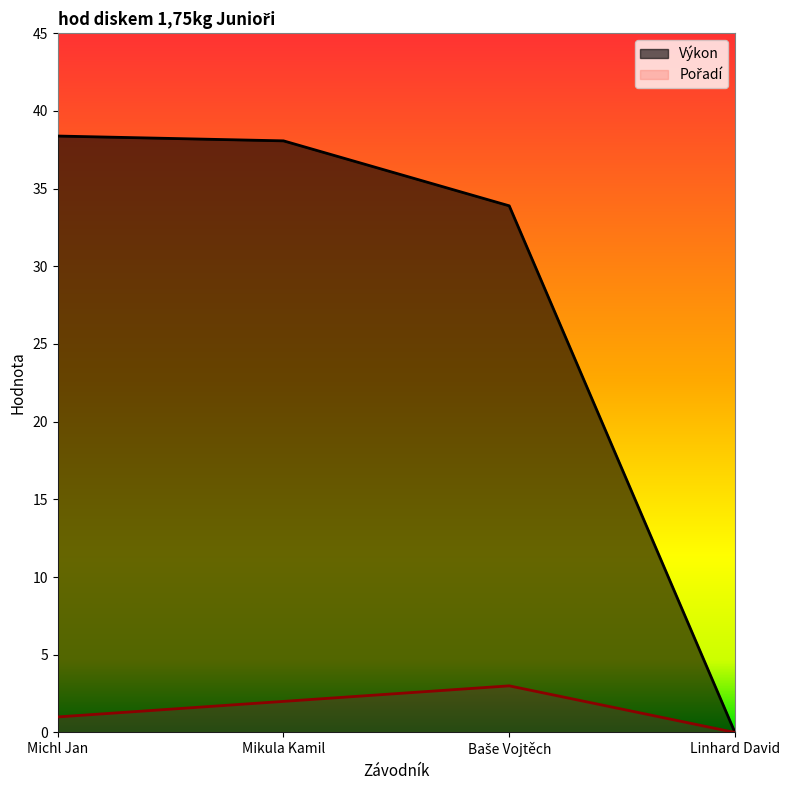

True or false: Výkon and Pořadí cross at least once.

False